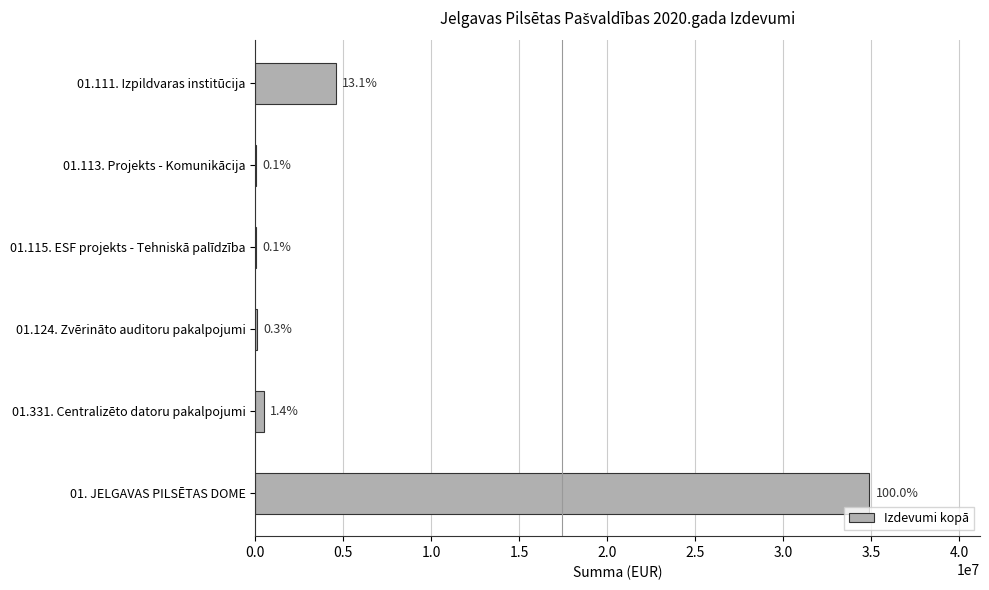

Are the bars horizontal?

Yes